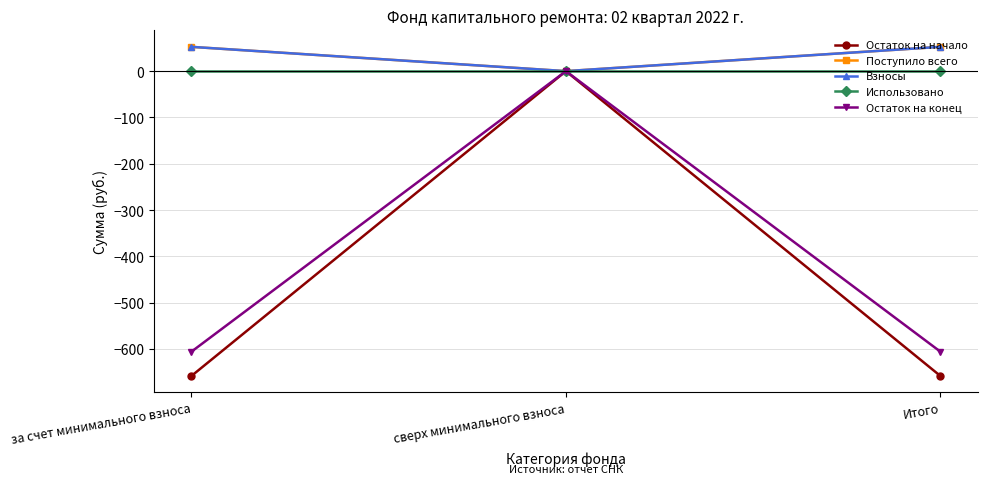

Is this an area chart (filled region under the line)?

No